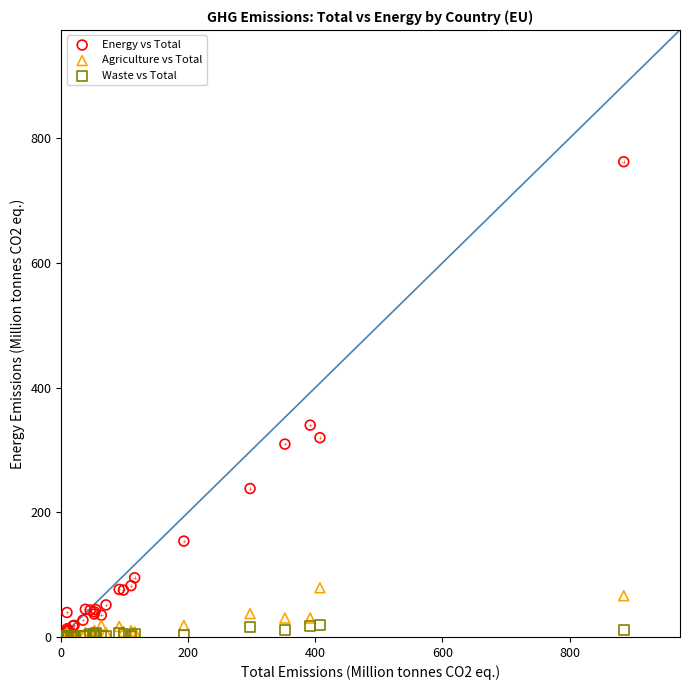

What are all the series names shown in the legend?

Energy vs Total, Agriculture vs Total, Waste vs Total